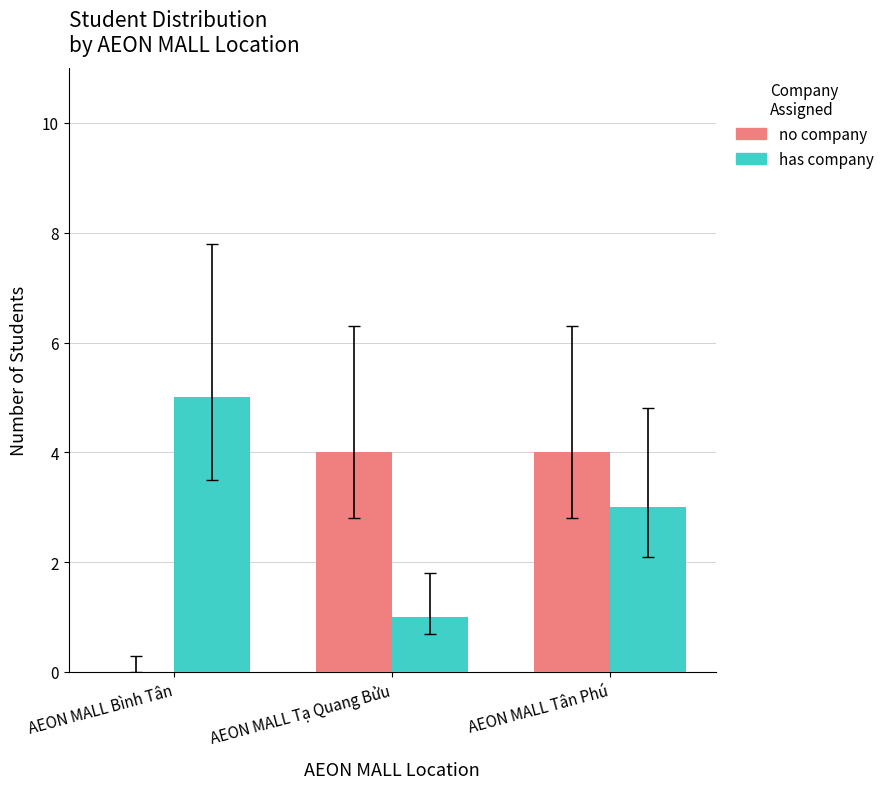

Between AEON MALL Tạ Quang Bửu and AEON MALL Tân Phú, which series saw the biggest shift?

has company